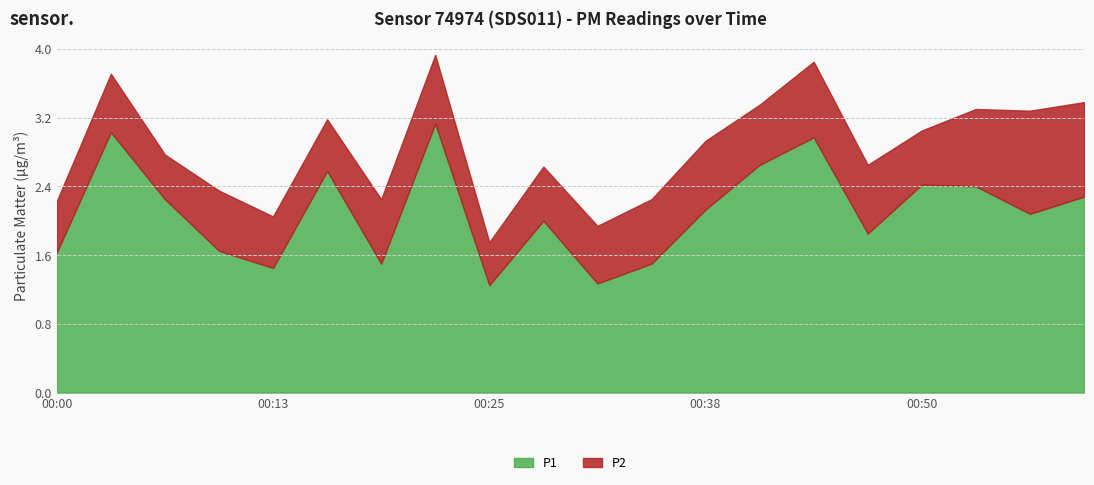

What is the difference between the second highest and minimum values in the P1 series?

1.8